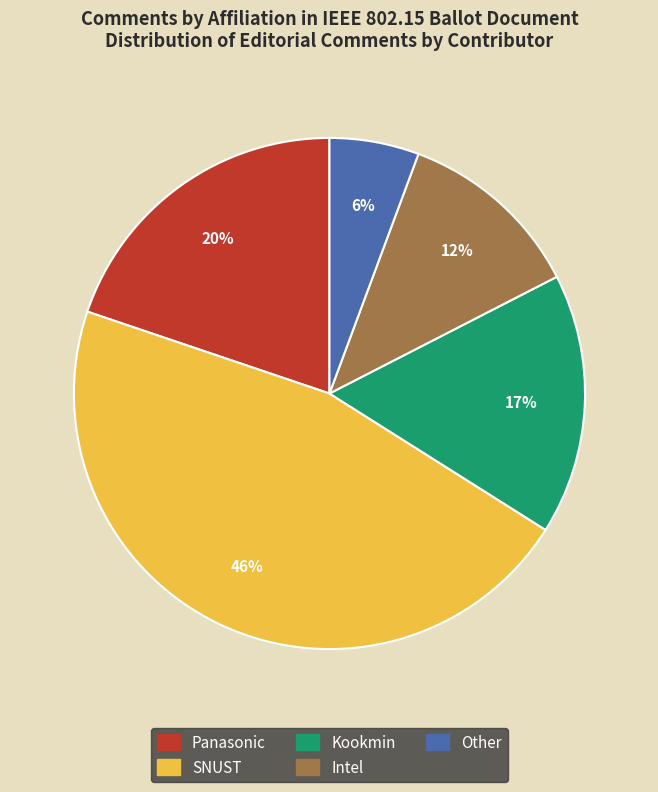

To the nearest percent, what portion does SNUST represent?

46%